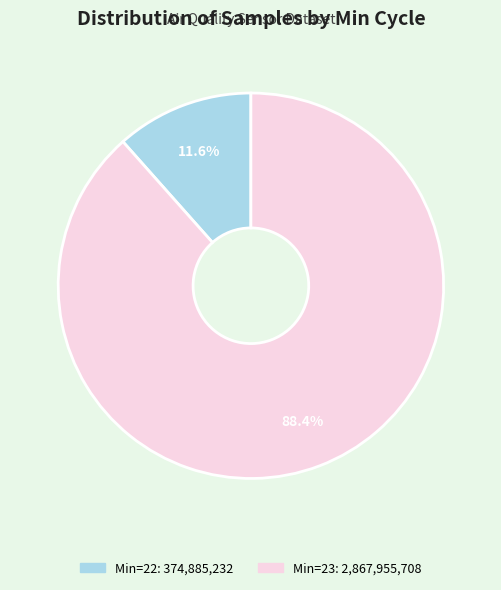

Does any single category account for the majority?

Yes